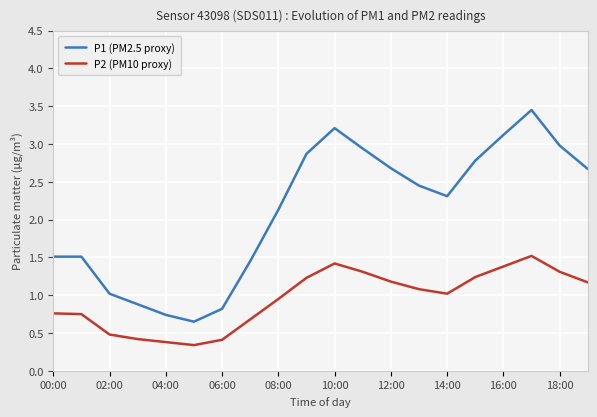

Which series has the largest range (max minus min)?

P1 (PM2.5 proxy)